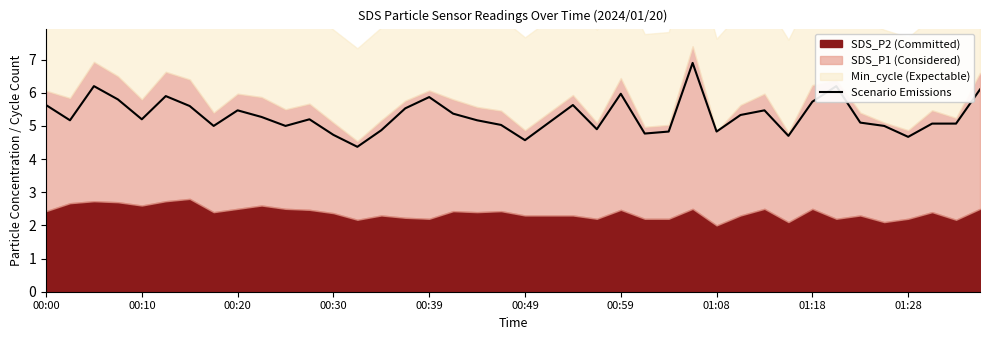

What is the highest value of the Scenario Emissions series?

6.9